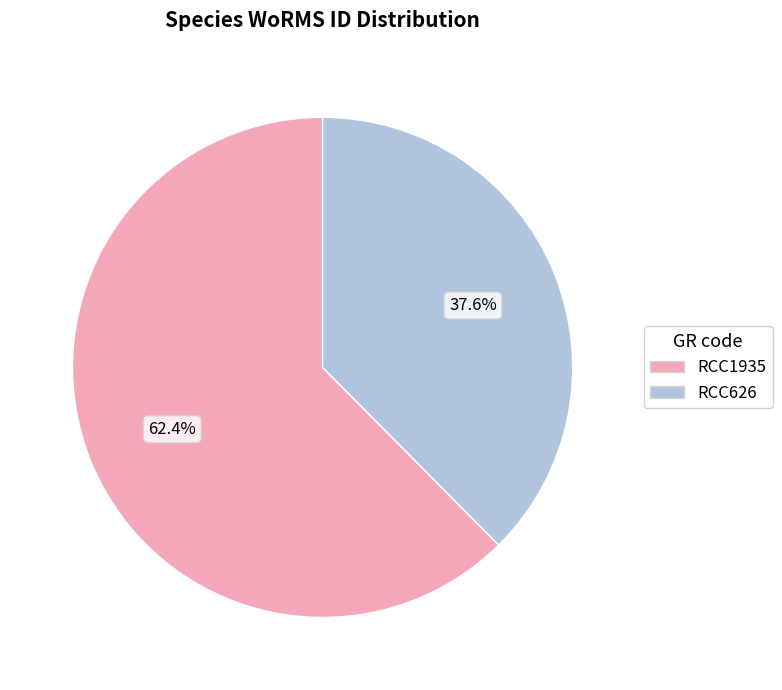

Is it true that RCC626 is 38% of the pie?

True